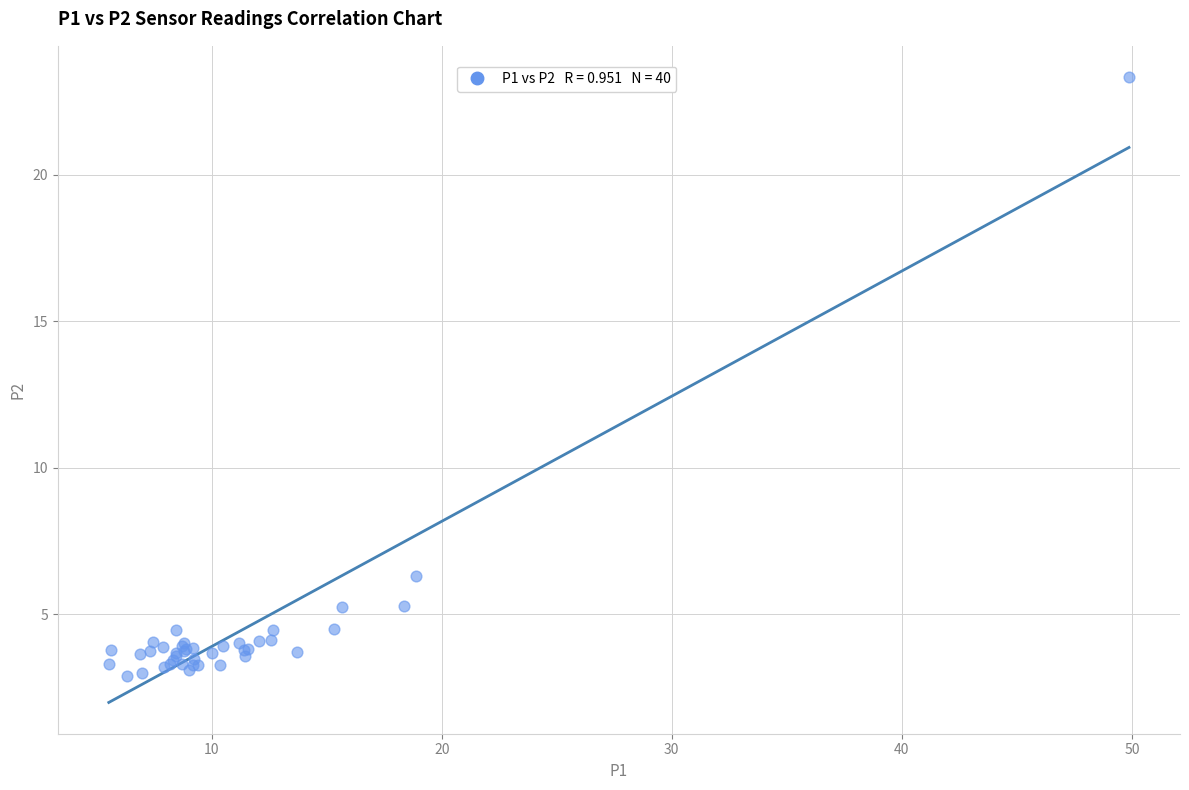

What Y value in the scatter plot is closest to 13?

6.3